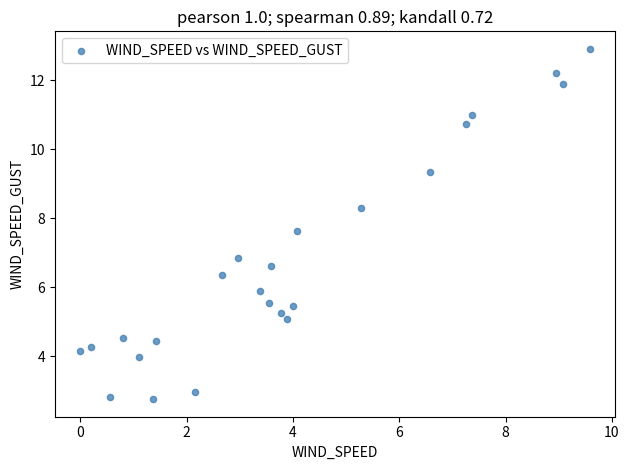

What is the range of Y values (max minus min)?

10.2